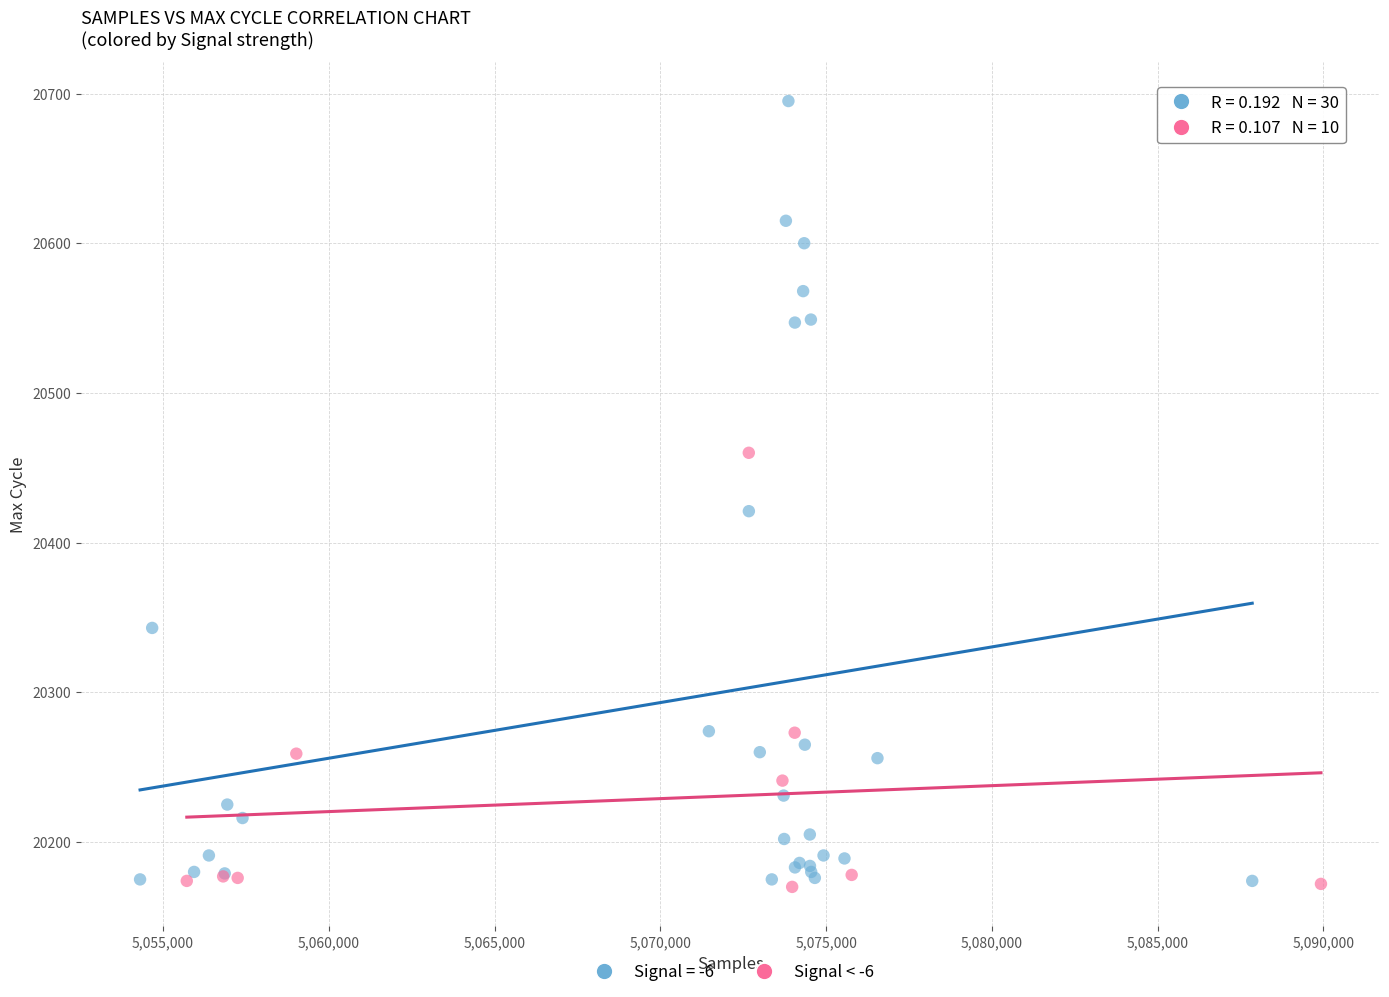

Which series contains the highest Y value?

Signal = -6